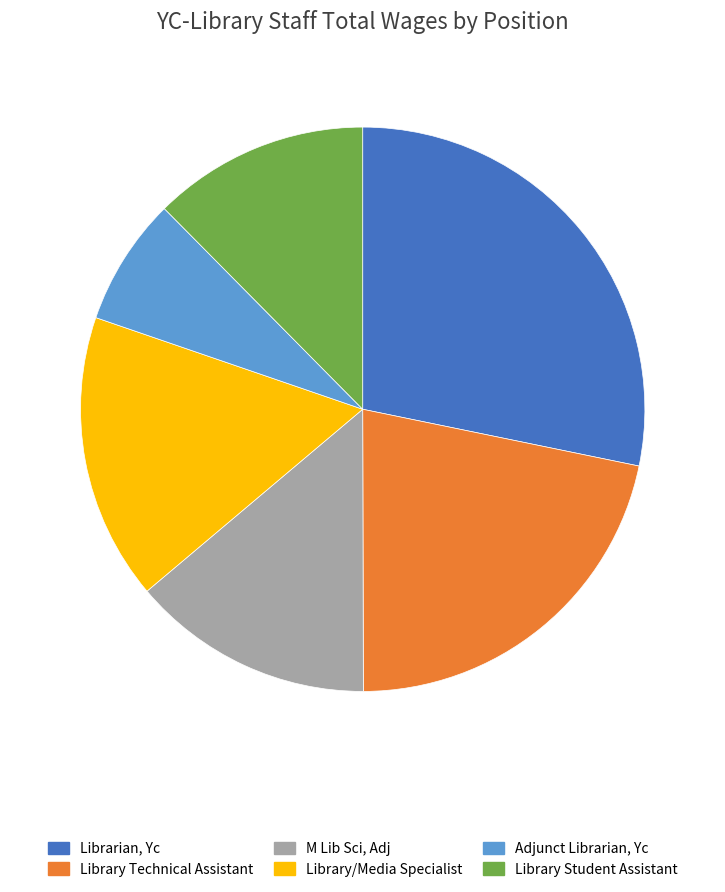

Is the sum of Library Technical Assistant and Adjunct Librarian, Yc greater than half?

No